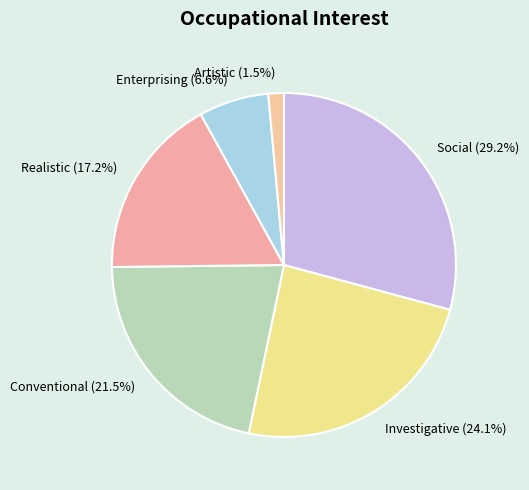

Is it true that Realistic is 17% of the pie?

True